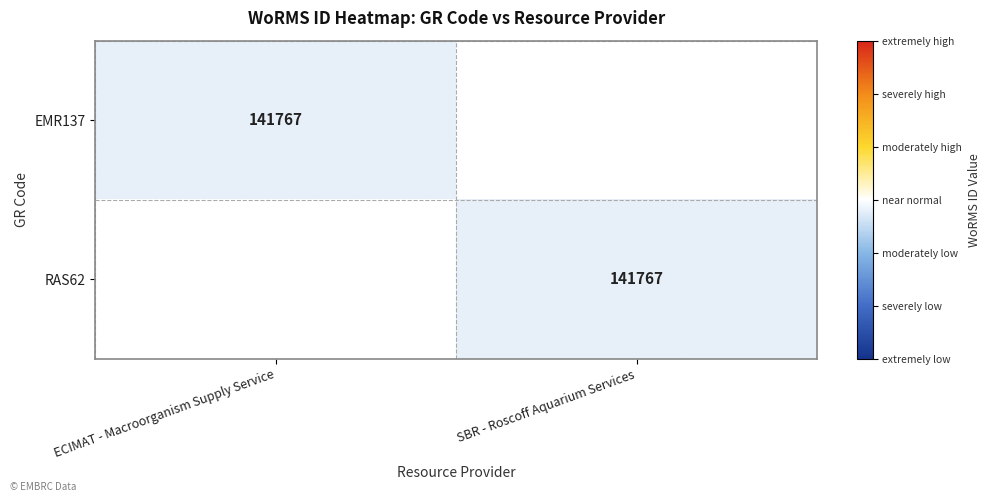

True or false: RAS62 has a value of 141767 at SBR - Roscoff Aquarium Services.

True